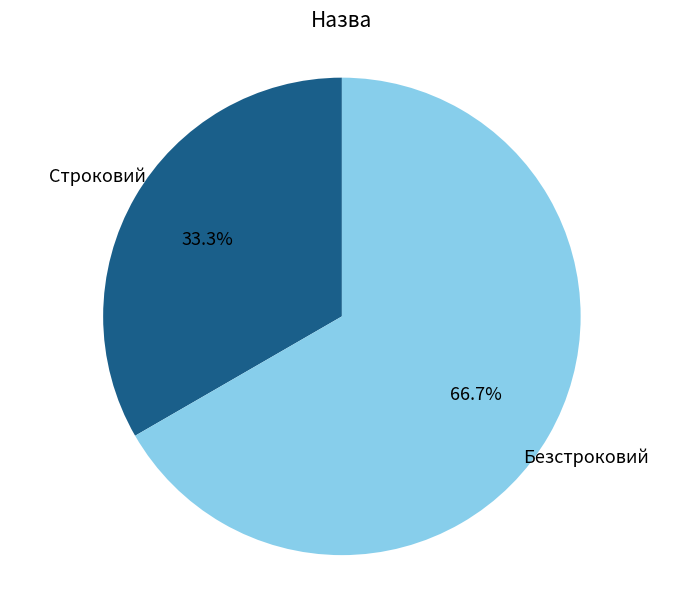

What is the majority slice?

Безстроковий